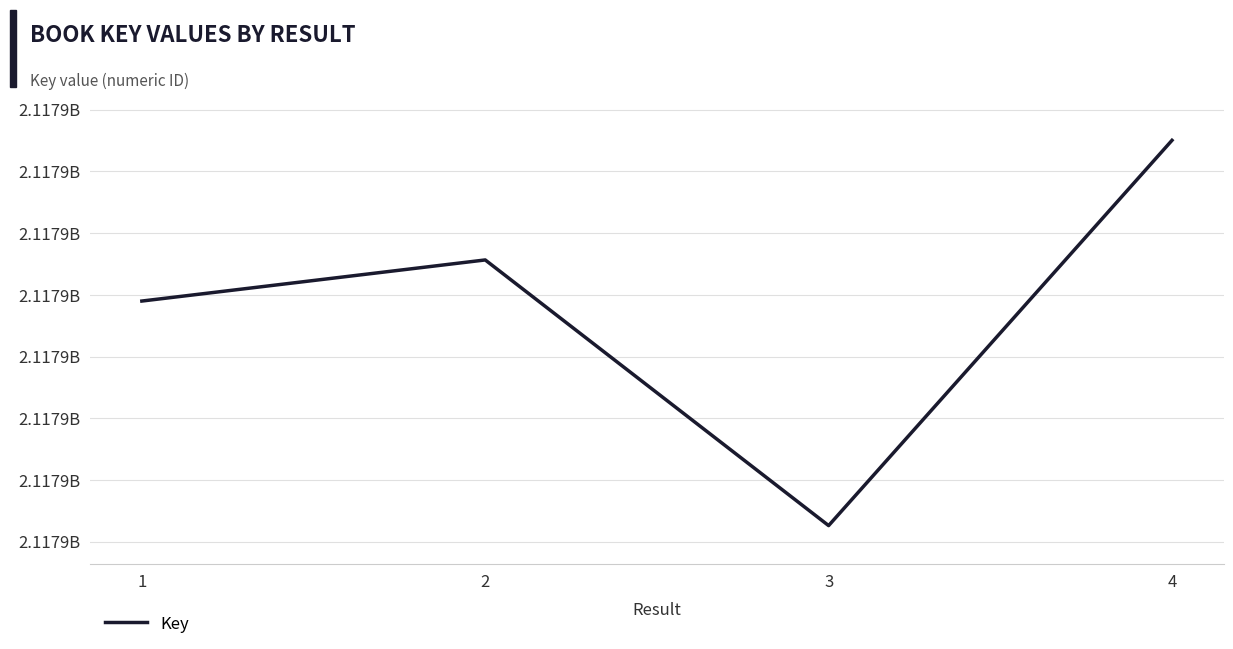

Does the chart display data point markers on the line(s)?

No